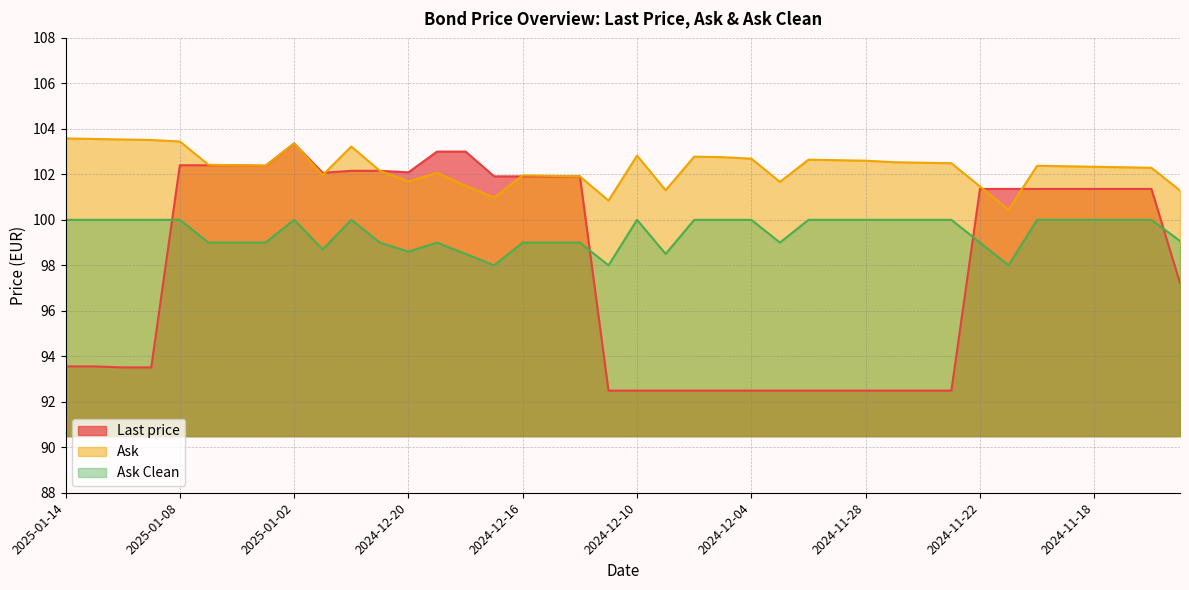

Does the chart have visible grid lines?

Yes